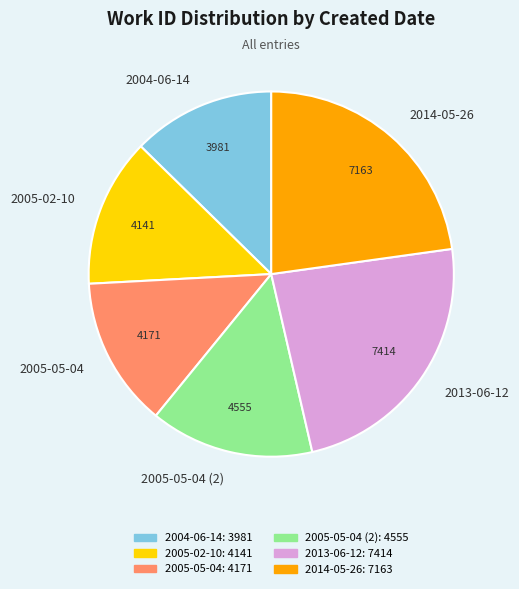

Is the sum of 2005-05-04 and 2014-05-26 greater than half?

No